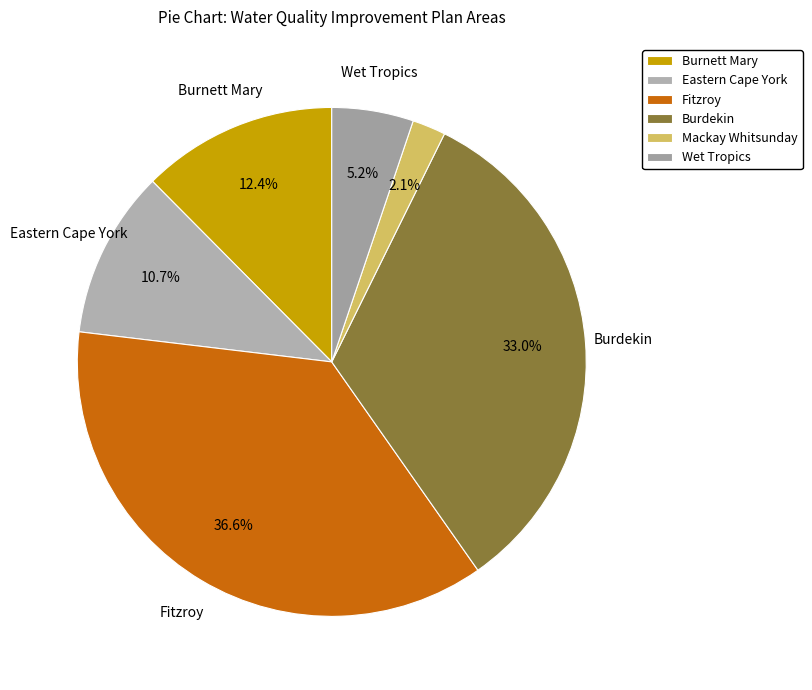

To the nearest percent, what is the difference between the Wet Tropics and Mackay Whitsunday slice percentages?

3%